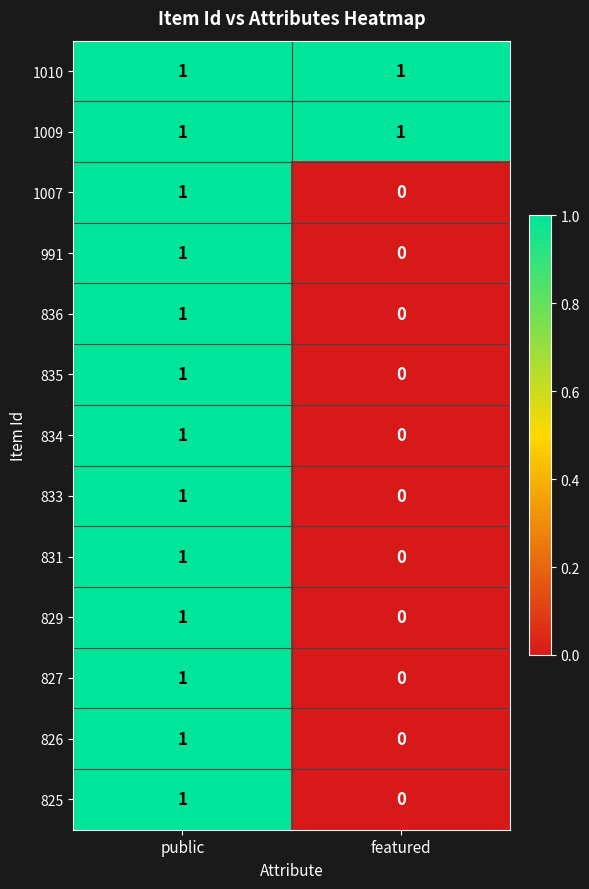

Which category has the lowest value in the 836 series?

featured